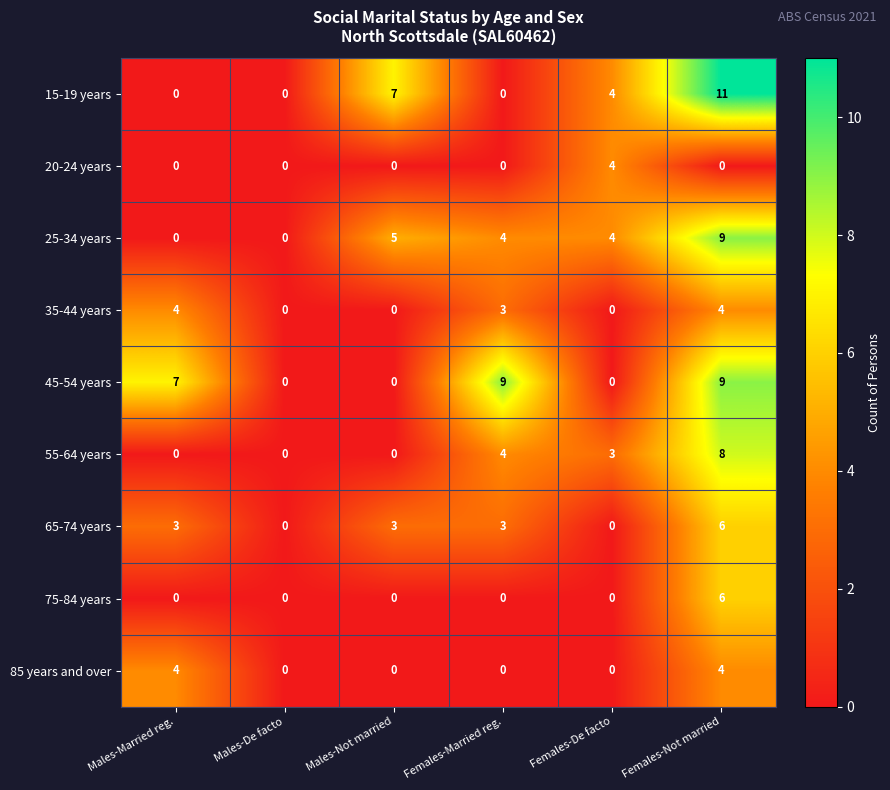

How many categories are shown in the chart?

6